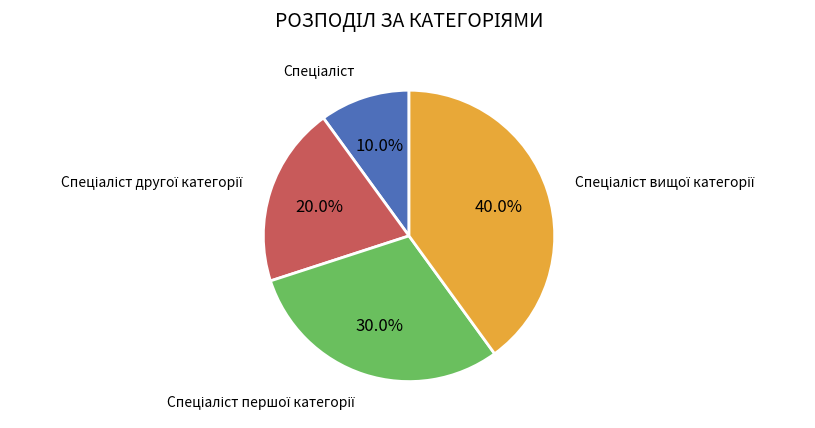

Is there a majority slice in this chart?

No